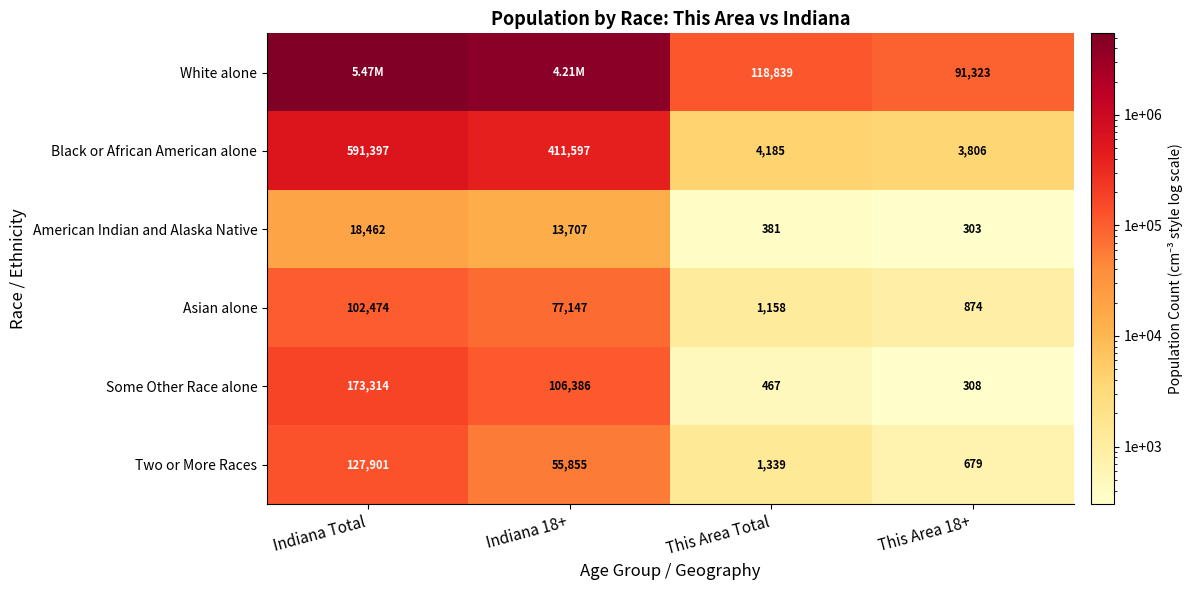

What is the spread (max minus min) of values at This Area 18+?

91020